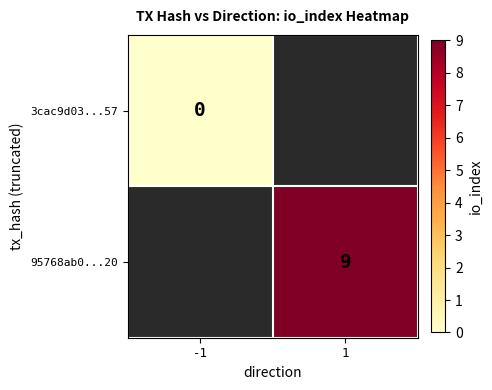

Which category has the lowest value across all series?

-1